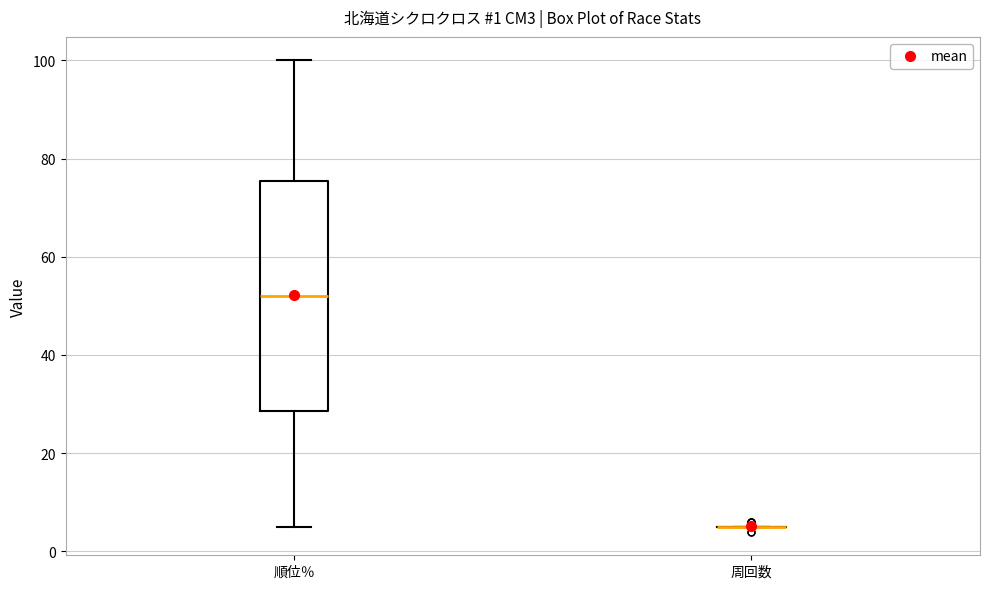

Comparing the boxes themselves (not the whiskers), which one is the tallest?

順位％